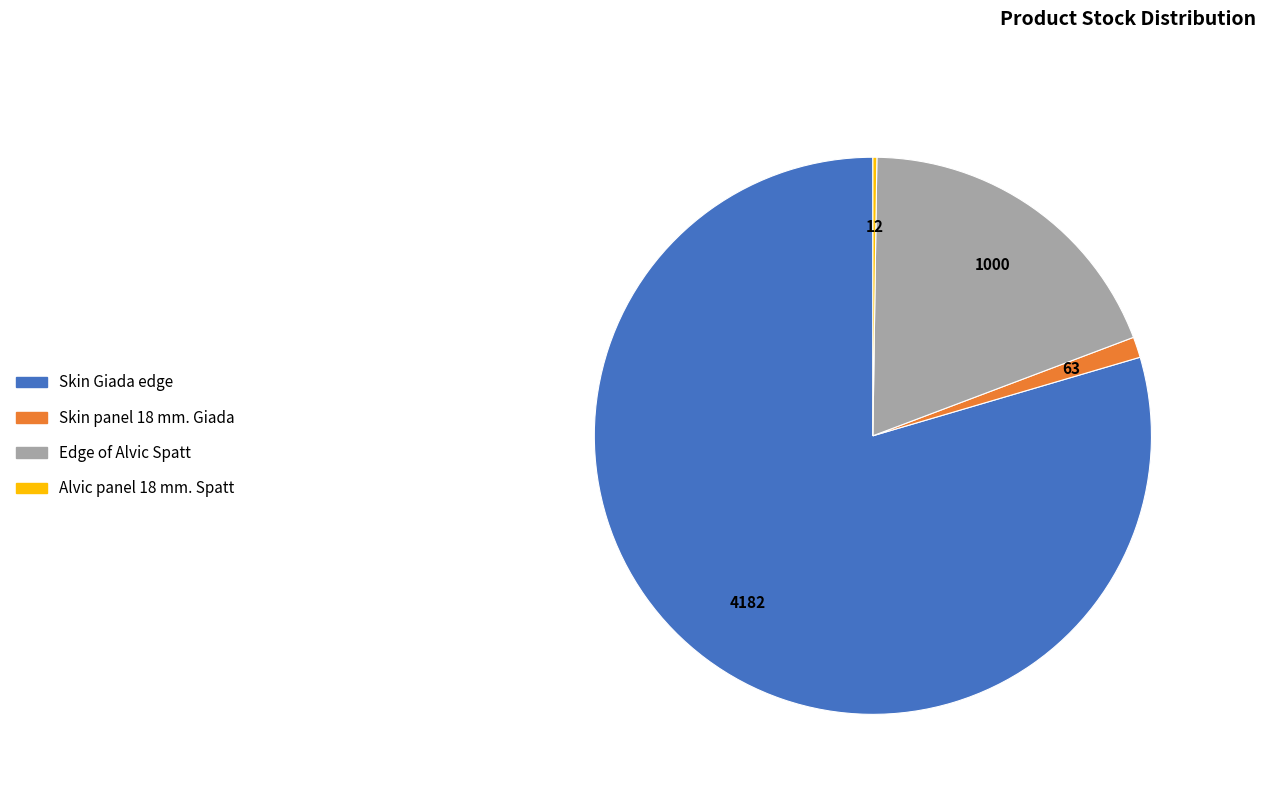

Is there any slice that represents more than half of the pie?

Yes